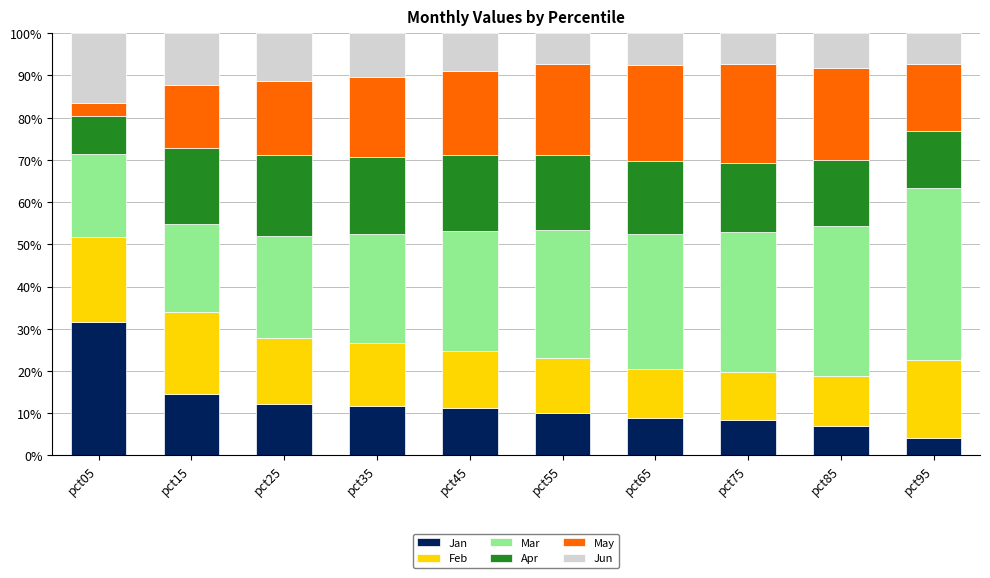

What is the difference between the second highest and second lowest values in the Jan series?

7.5